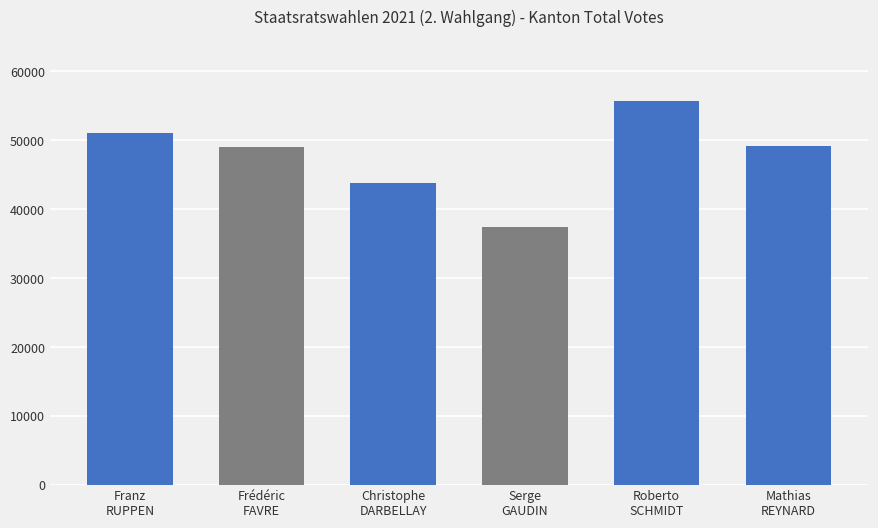

What is the difference between the maximum and minimum values?

18284